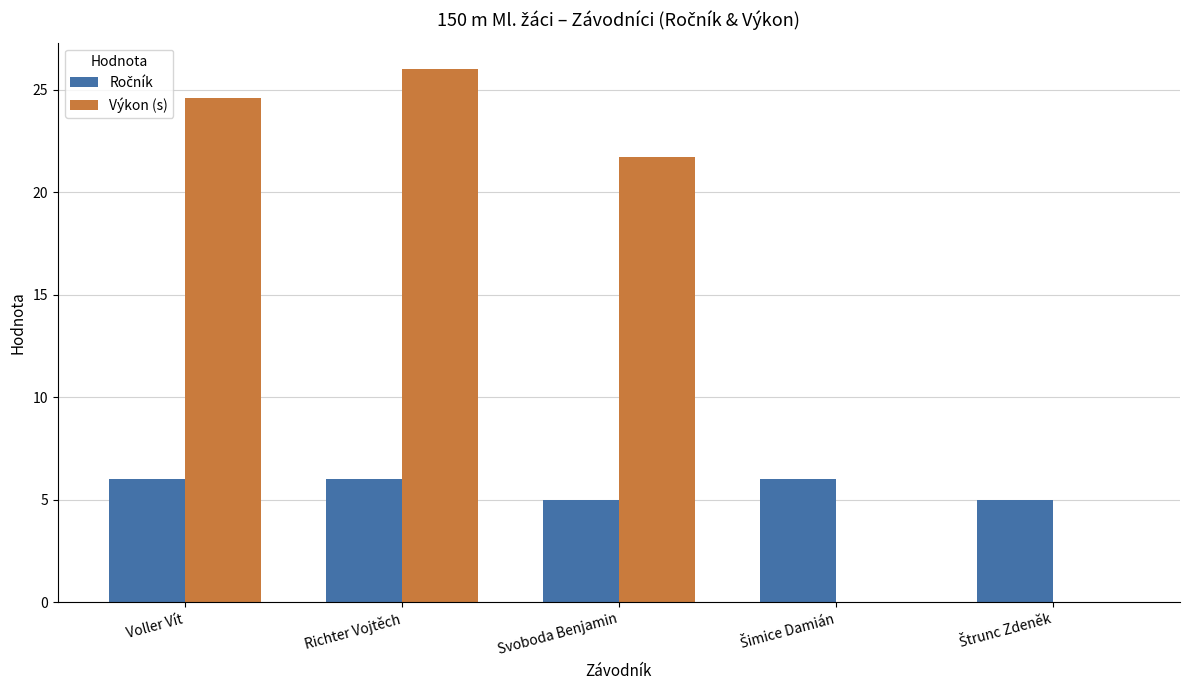

What is the sum of all Výkon (s) values?

72.3